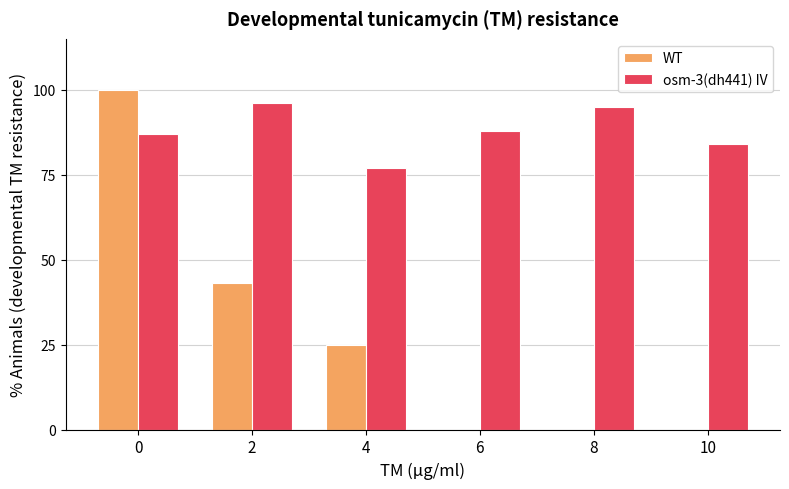

What is the greatest value displayed?

100